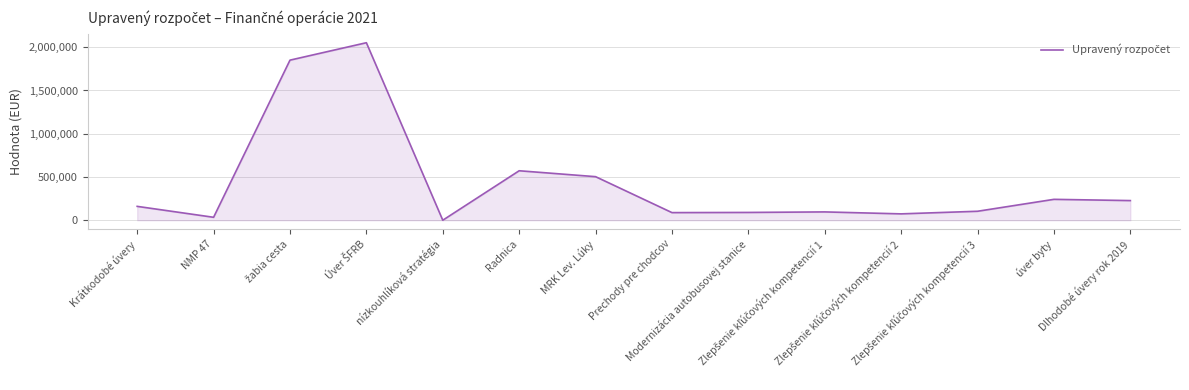

What is the difference between the maximum and minimum values?

2052250